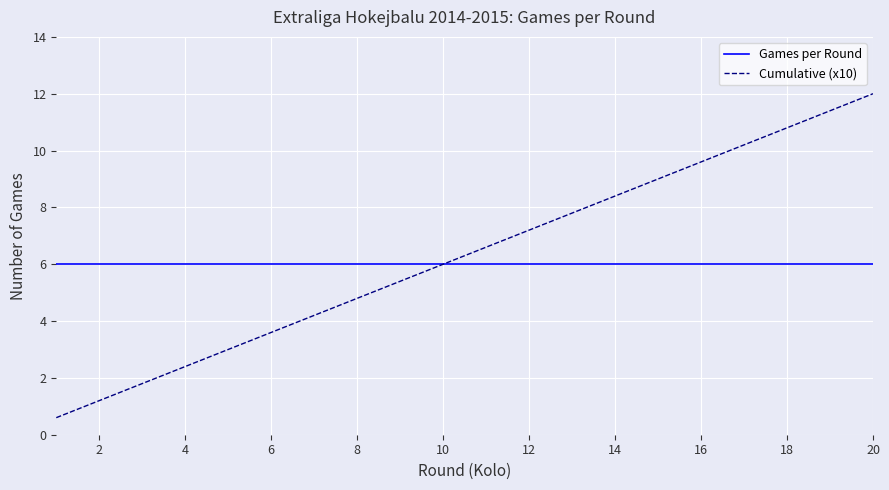

What is the average value of the Cumulative (x10) series?

6.3